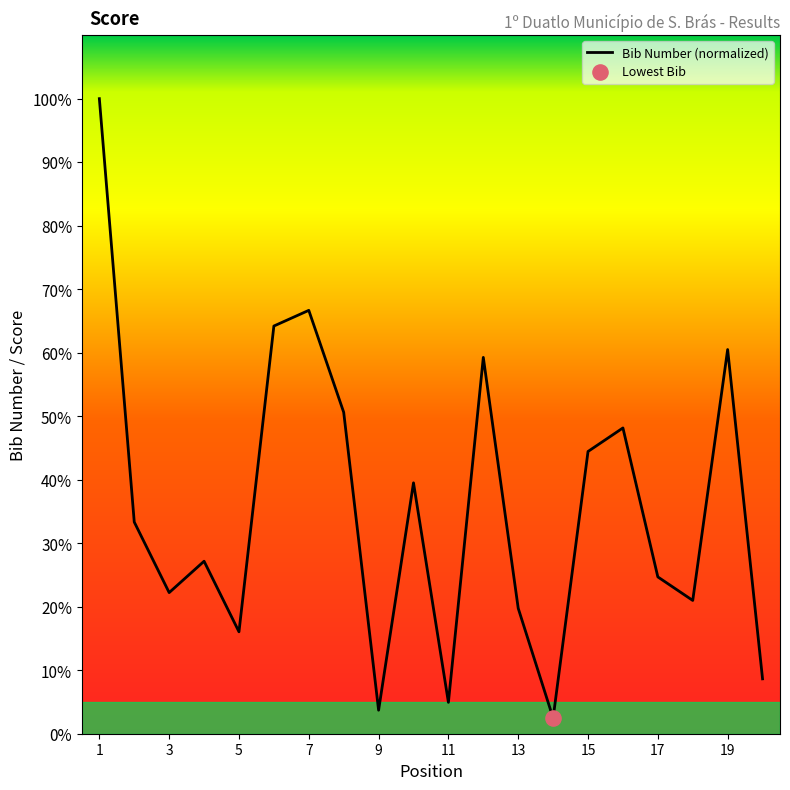

What is the greatest value displayed?

100.0